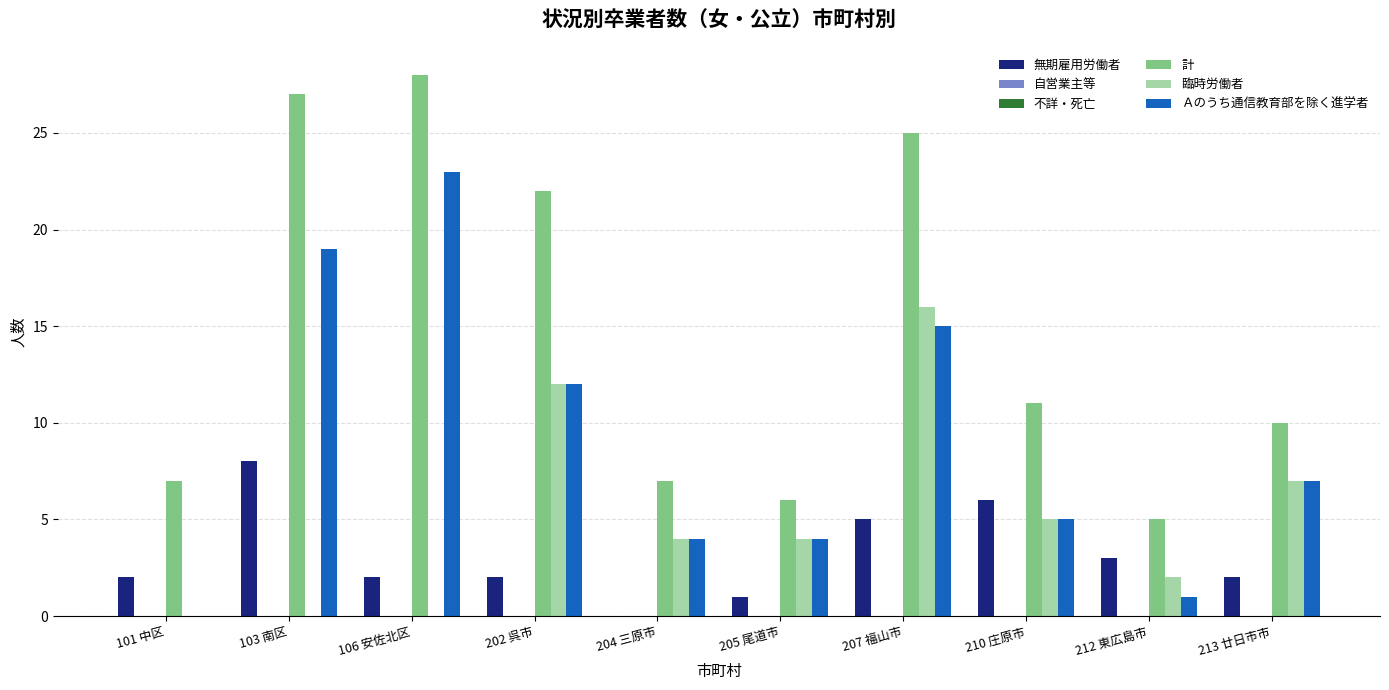

Between 101 中区 and 212 東広島市, which is larger?

212 東広島市